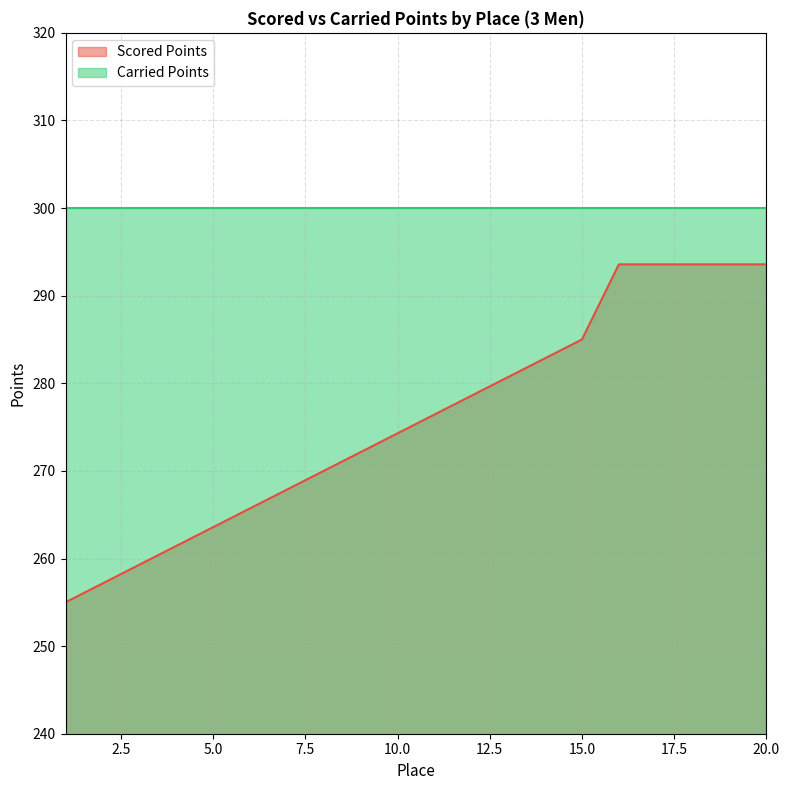

What is the value of the 19th point from the left?

293.6